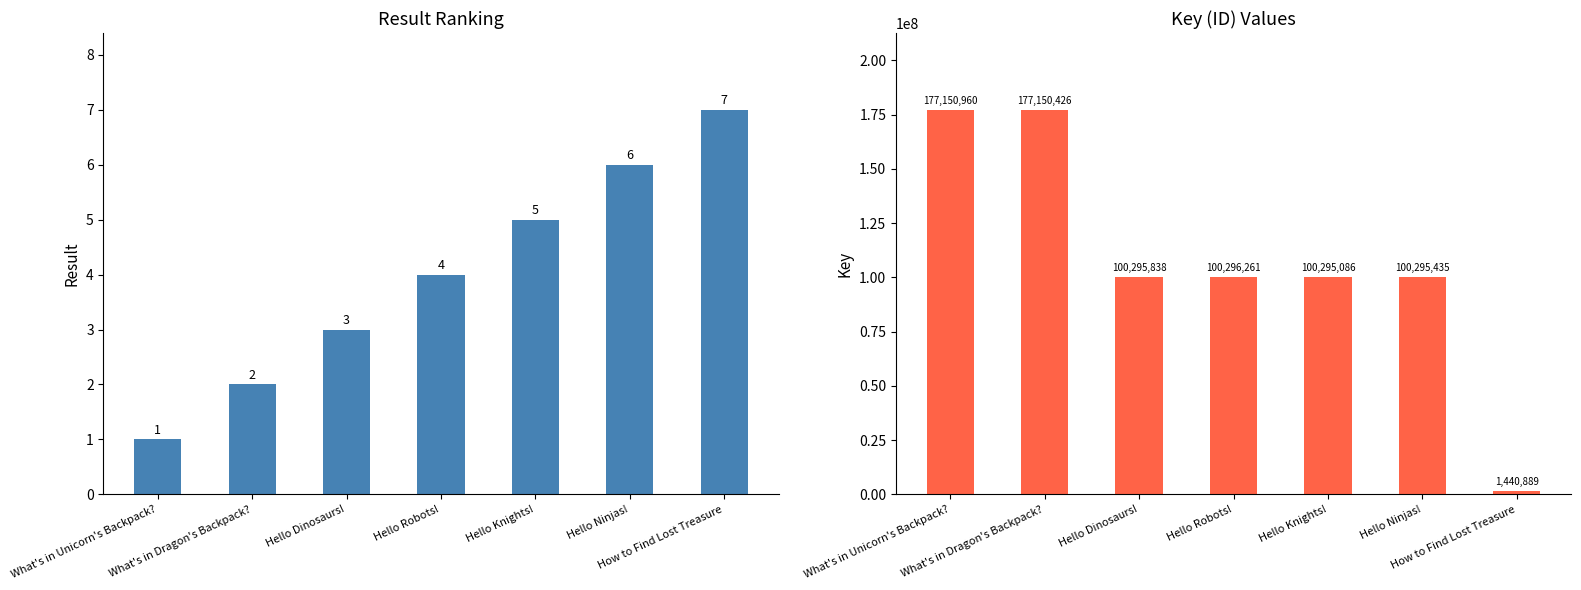

Where does the Key series first go above 100295838?

What's in Unicorn's Backpack?